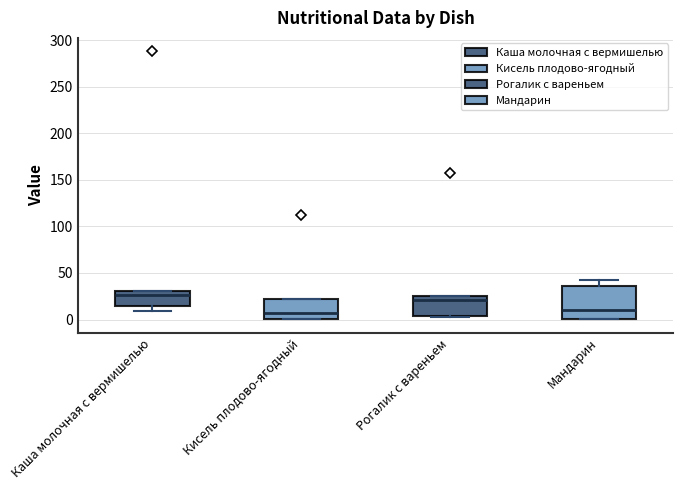

Comparing the boxes themselves (not the whiskers), which one is the tallest?

Мандарин